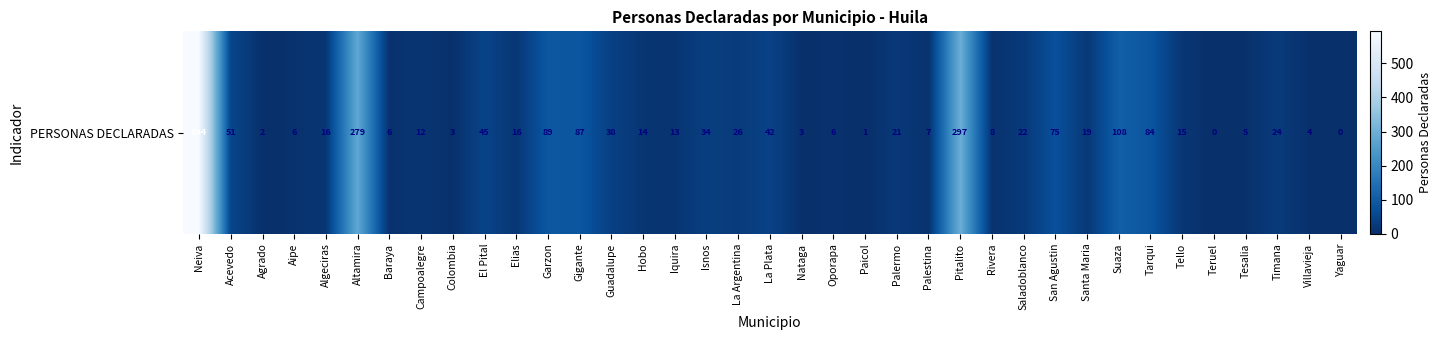

At which category does the chart reach its minimum across all series?

Teruel